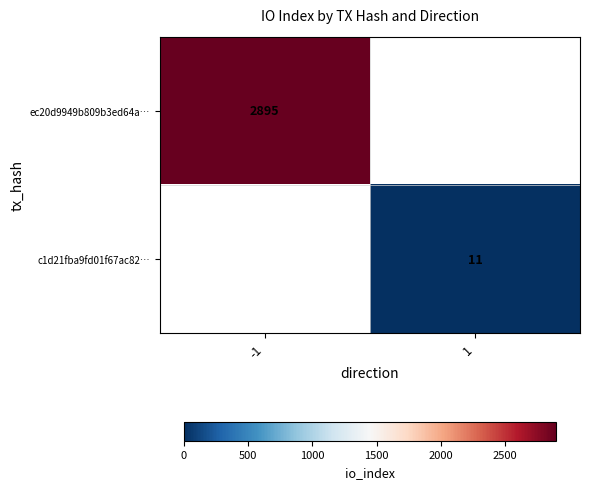

Between 1 and -1, which is larger?

-1